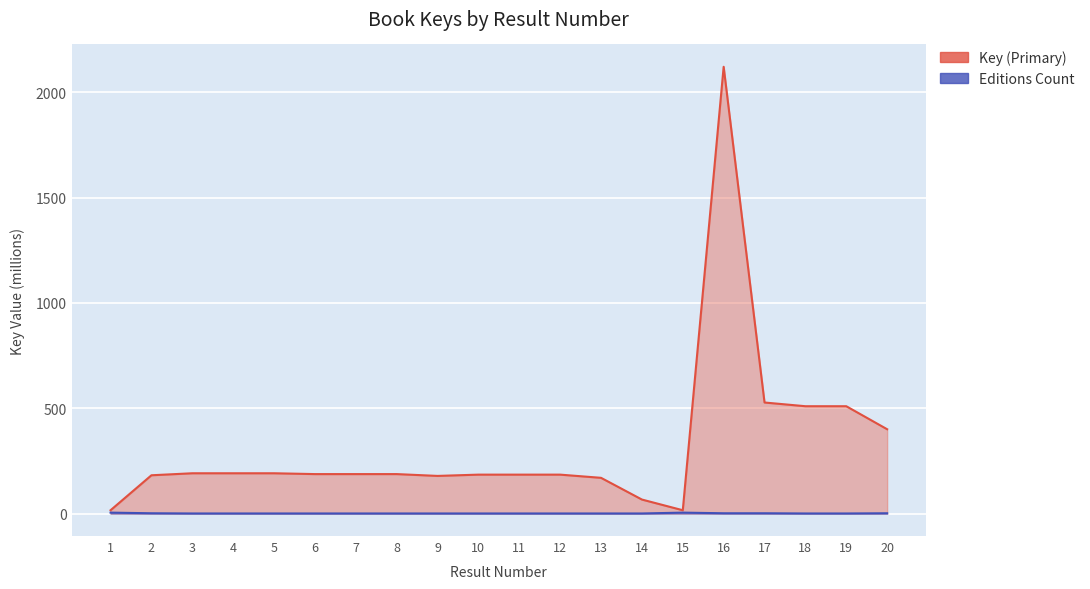

What is the greatest value displayed?

2120.2